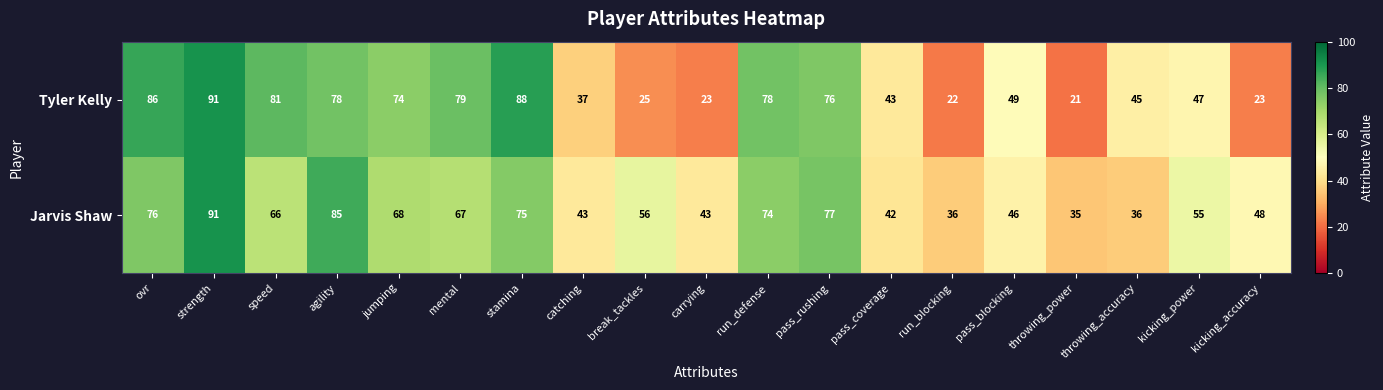

At which category is the sum across all series the highest?

strength